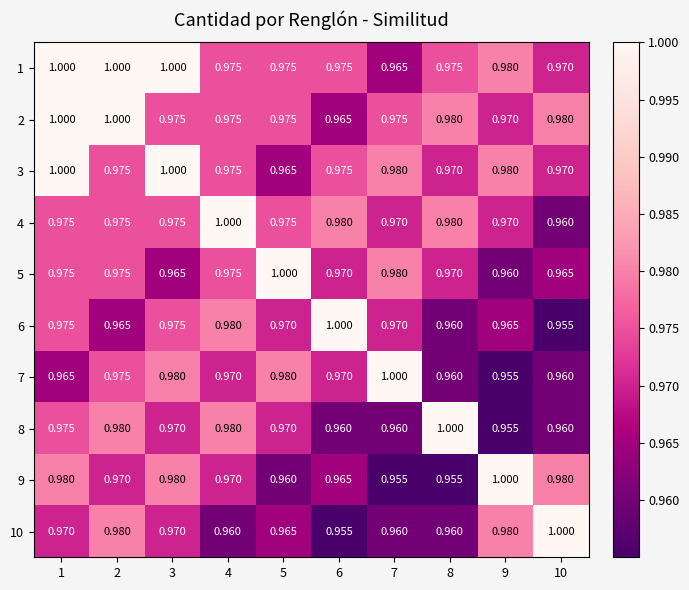

What is the smallest value displayed?

1.0